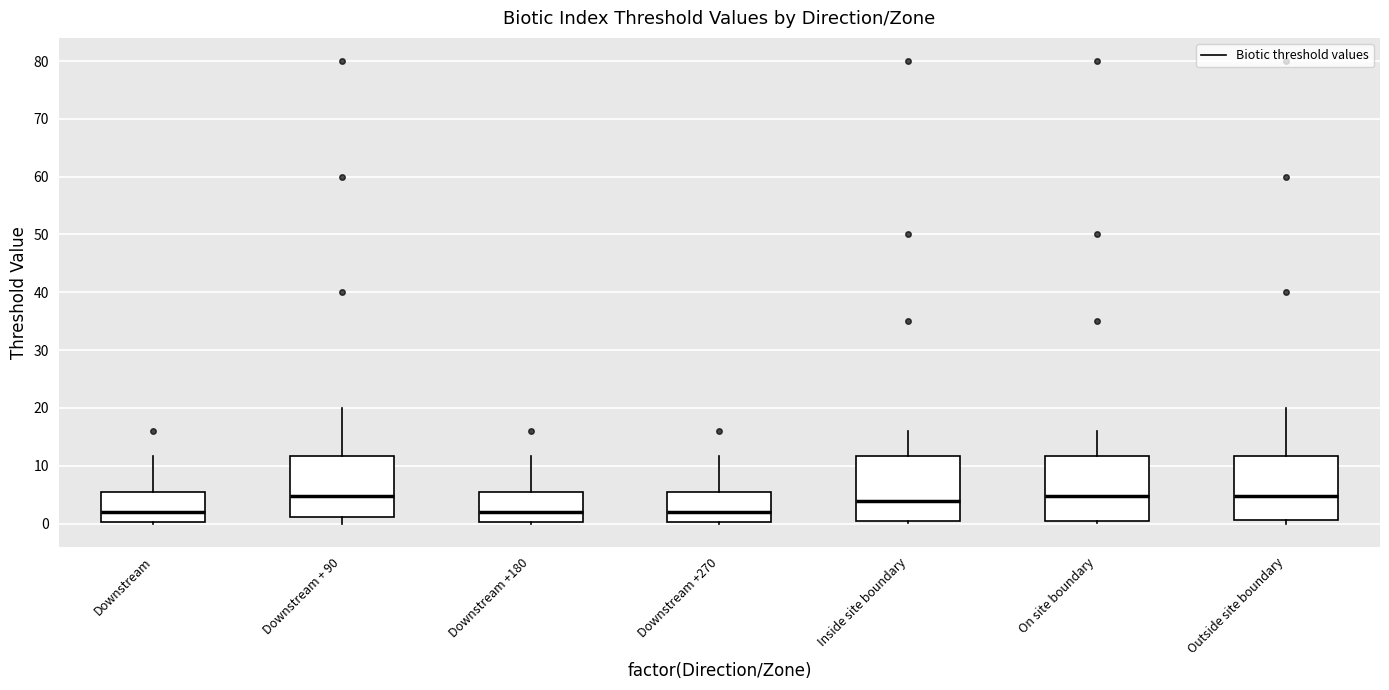

Where does the median line of the box for On site boundary sit on the y-axis? The values are not printed on the chart, so give them approximately, as read against the axis.

5